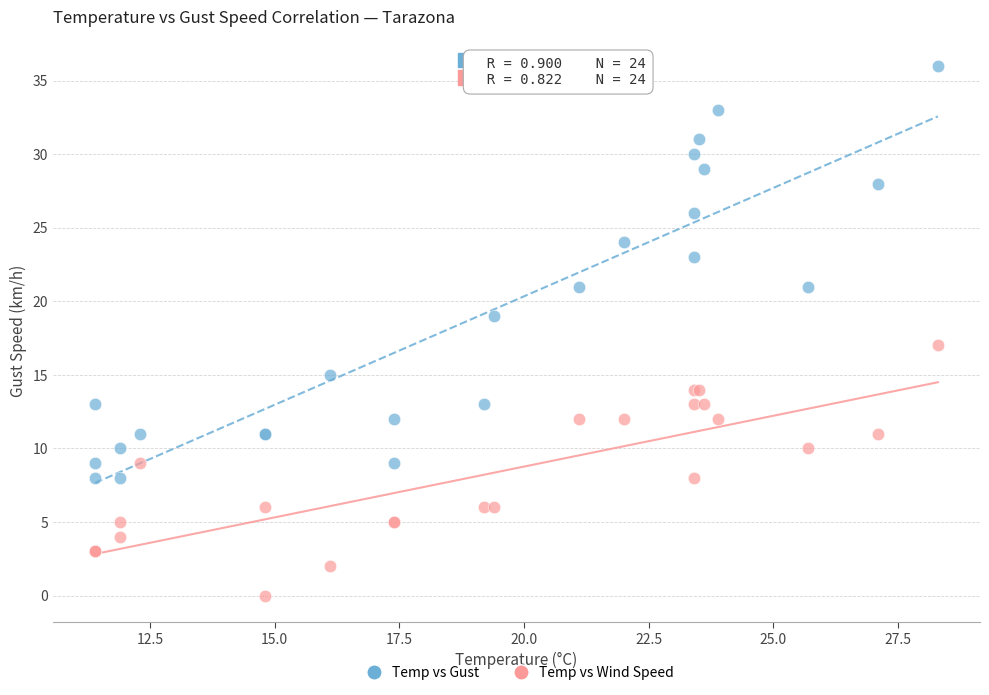

Which series reaches the minimum Y coordinate?

Temp vs Wind Speed